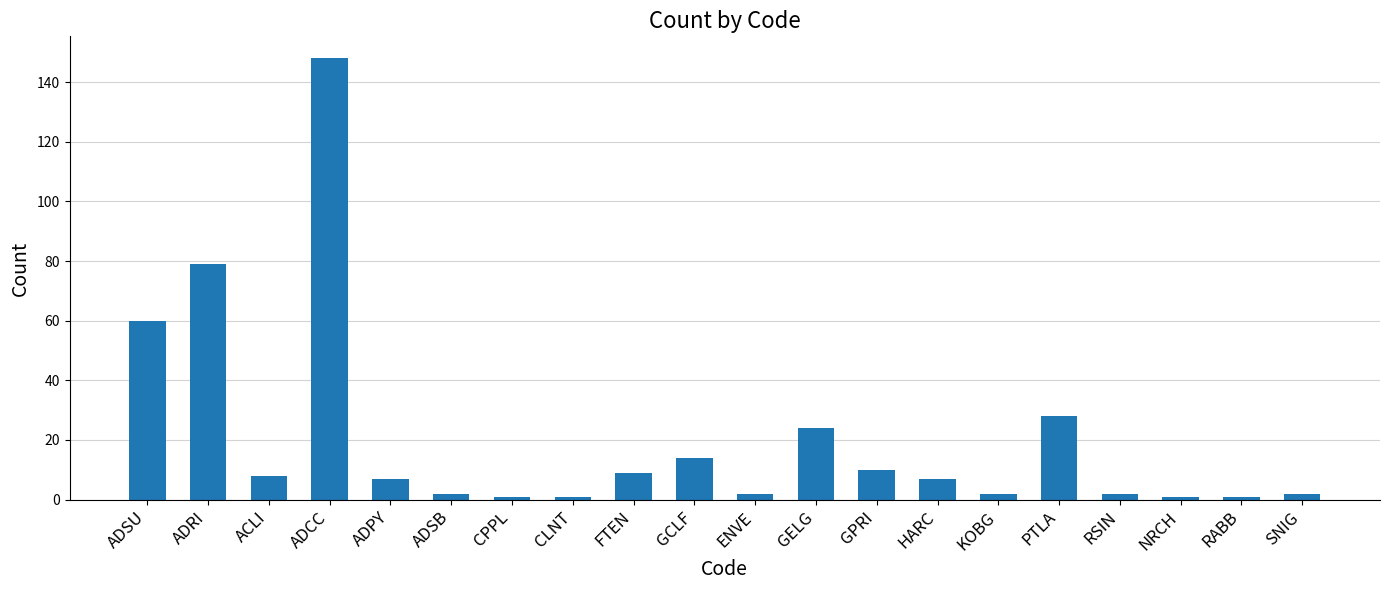

At which label does the data first exceed 7?

ADSU